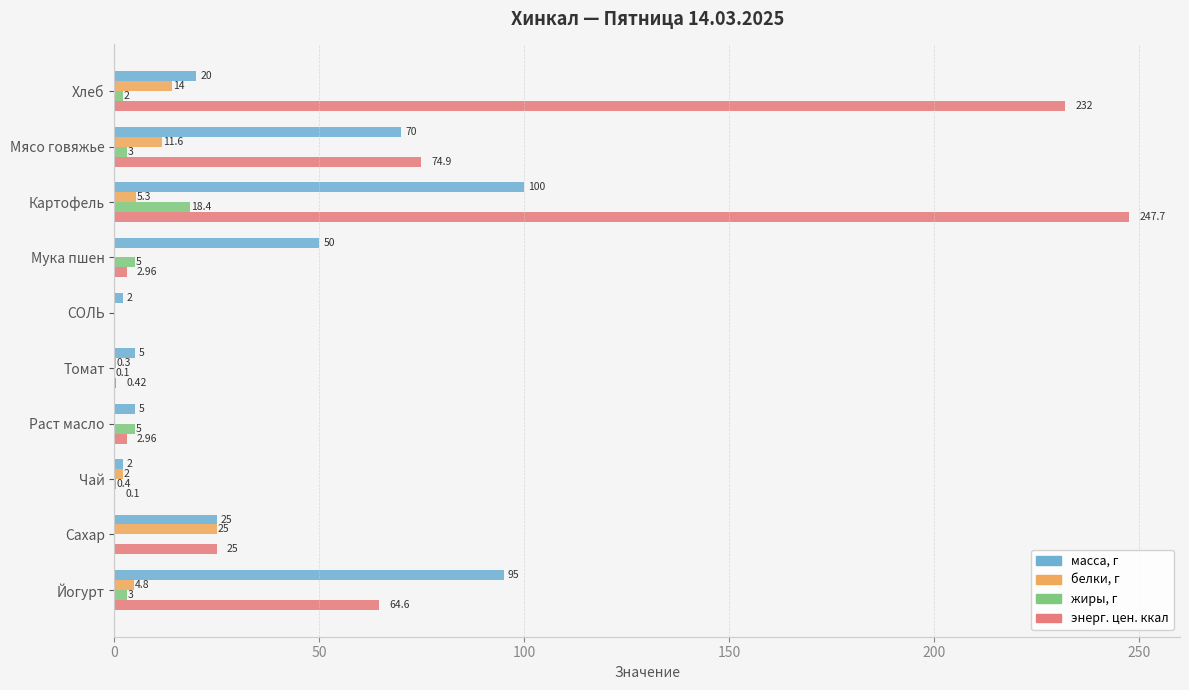

What is the sum of the масса, г values at Томат and Раст масло?

10.0